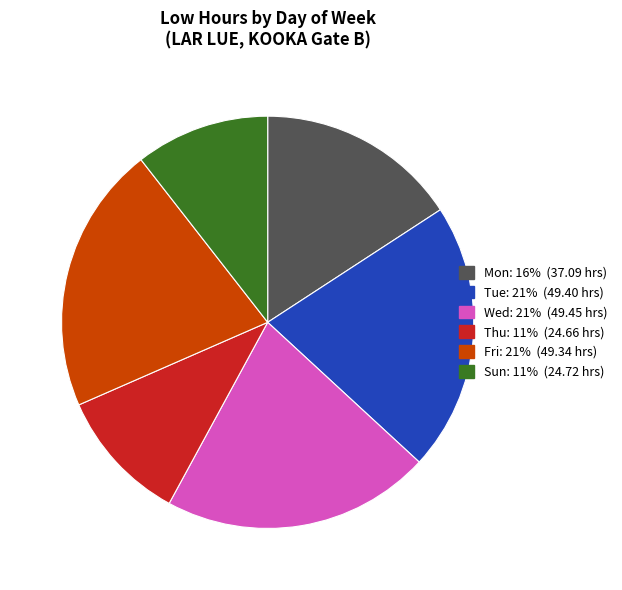

True or false: Fri accounts for 21% of the total.

True